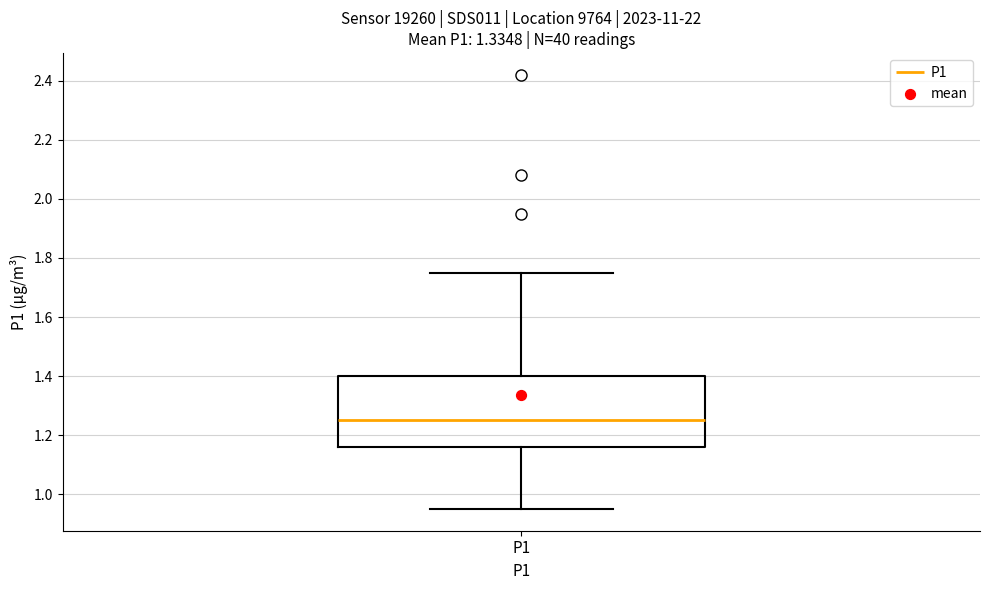

Transcribe this box plot: give where the median line is, the range the box spans, and where the two whiskers end, as read against the y-axis. The values are not printed on the chart, so give them approximately, as read against the axis.

median 1.26, box 1.16 to 1.40, whiskers 0.96 to 1.76